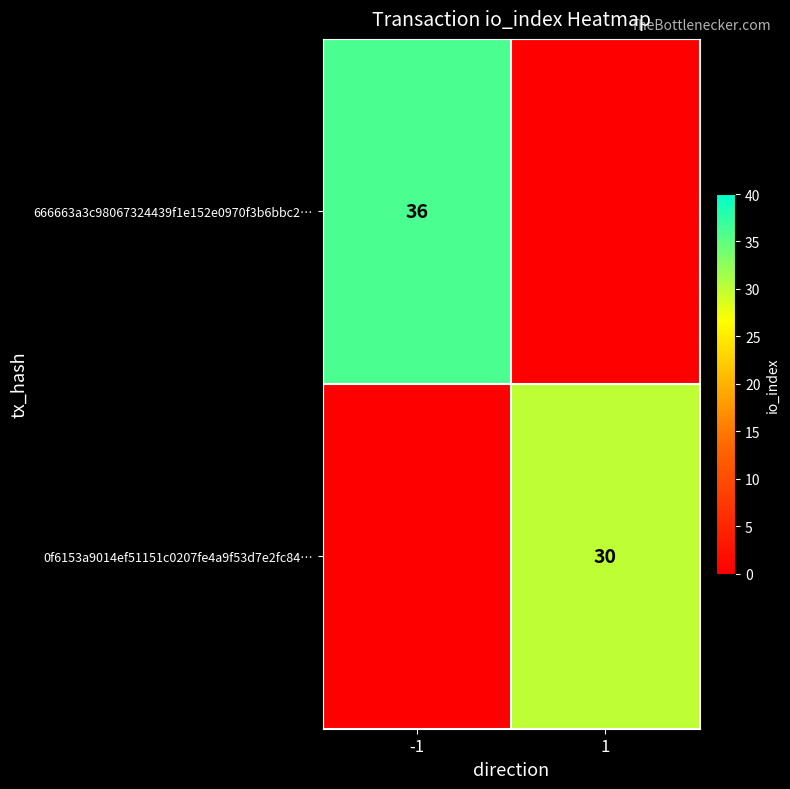

Is the value of 666663a3c98067324439f1e152e0970f3b6bbc2… at -1 greater than the value of 0f6153a9014ef51151c0207fe4a9f53d7e2fc84… at 1?

Yes